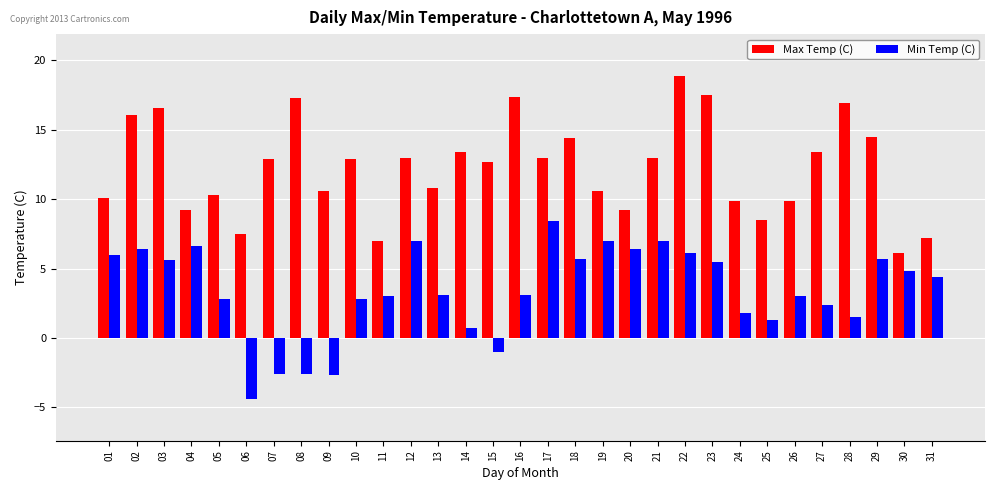

The value of Max Temp (C) at 21 is 5.0. True or false?

False